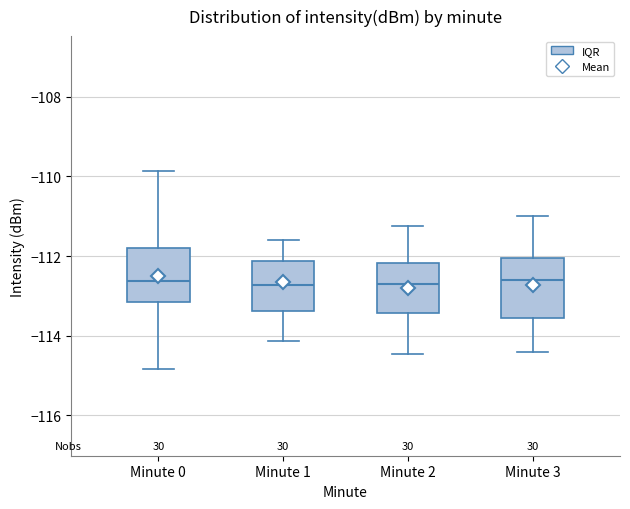

Reading left to right, transcribe this box plot: for each box, give where its median line is, the range the box spans, and where its two whiskers end, as read against the y-axis. The values are not printed on the chart, so give them approximately, as read against the axis.

Minute 0: median -112.6, box -113.2 to -111.8, whiskers -114.8 to -109.8
Minute 1: median -112.8, box -113.4 to -112.2, whiskers -114.2 to -111.6
Minute 2: median -112.6, box -113.4 to -112.2, whiskers -114.4 to -111.2
Minute 3: median -112.6, box -113.6 to -112.0, whiskers -114.4 to -111.0